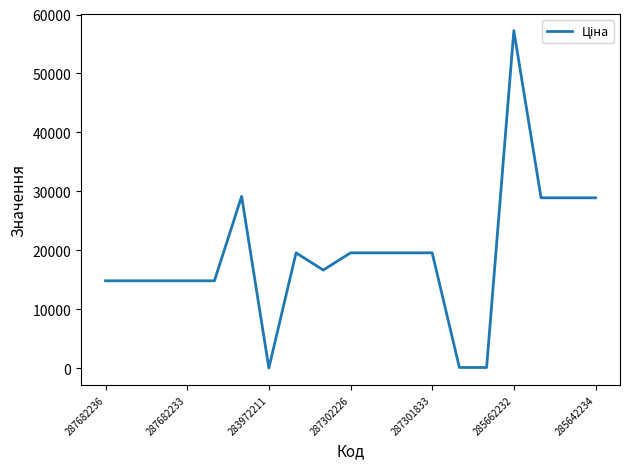

What is the difference between the maximum and minimum values?

57226.0